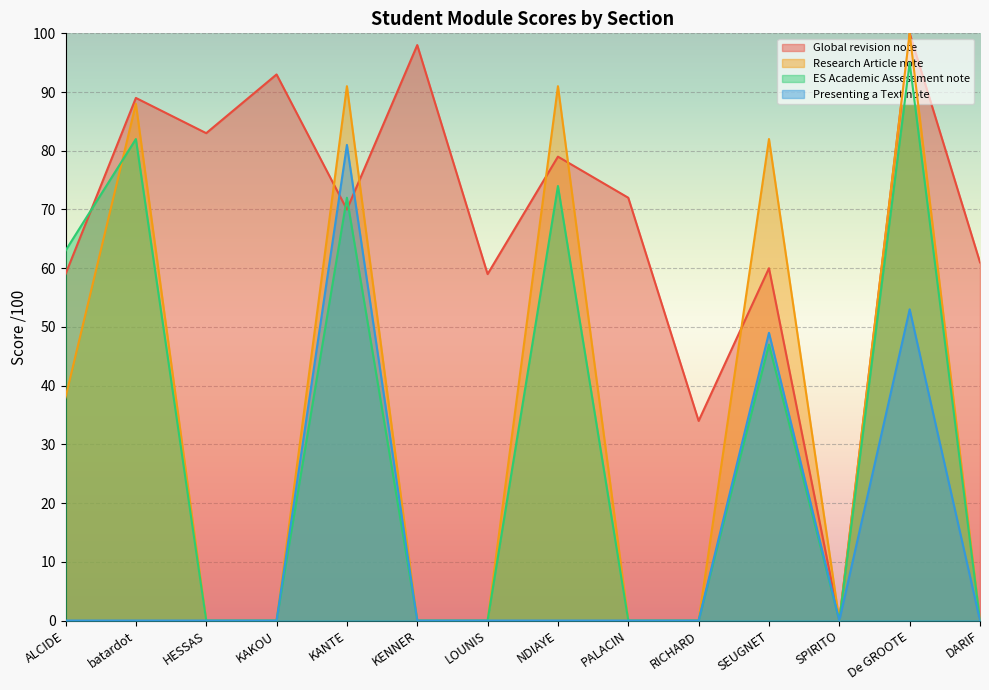

What is the label of the 5th point from the right?

RICHARD